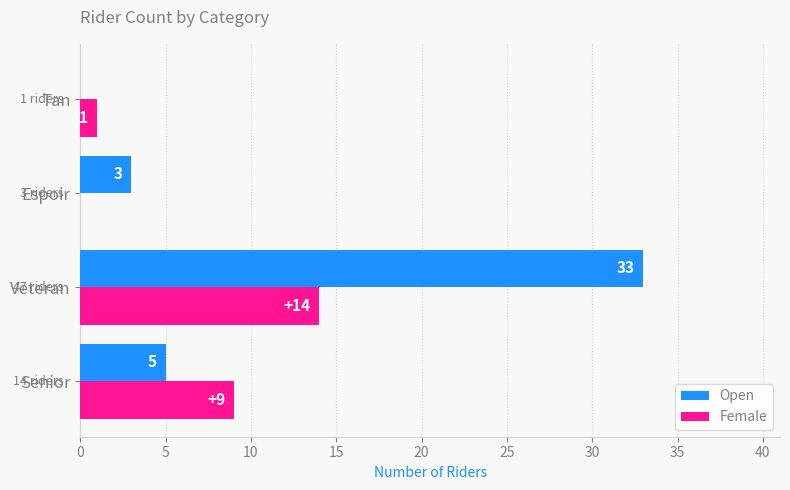

At which category is the sum across all series the highest?

Veteran